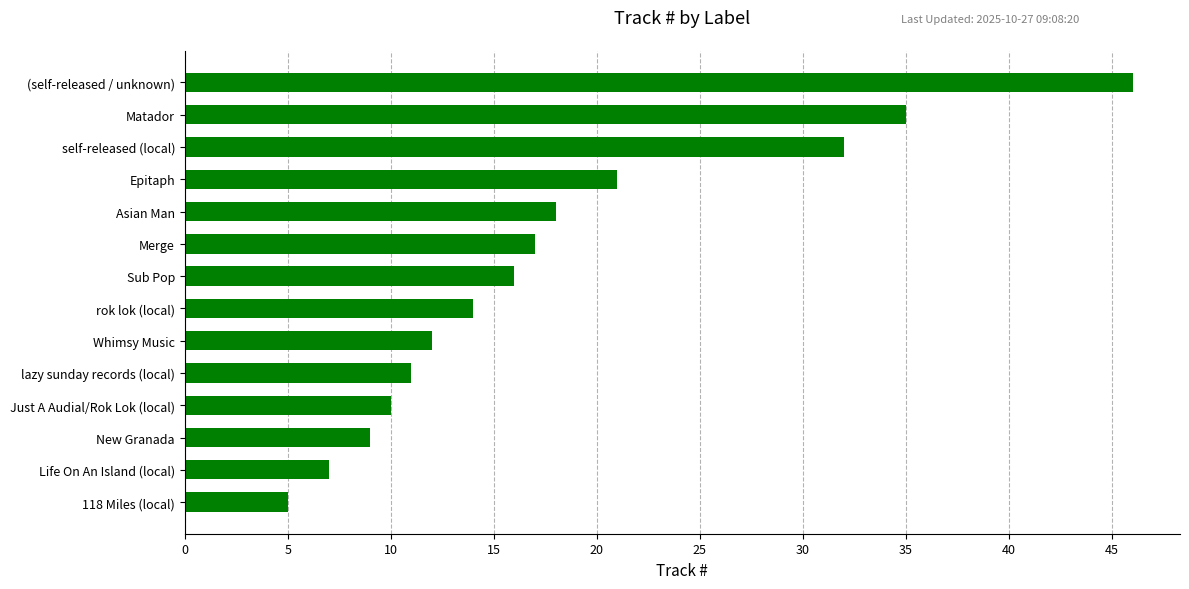

What is the label of the 13th bar from the bottom?

Matador